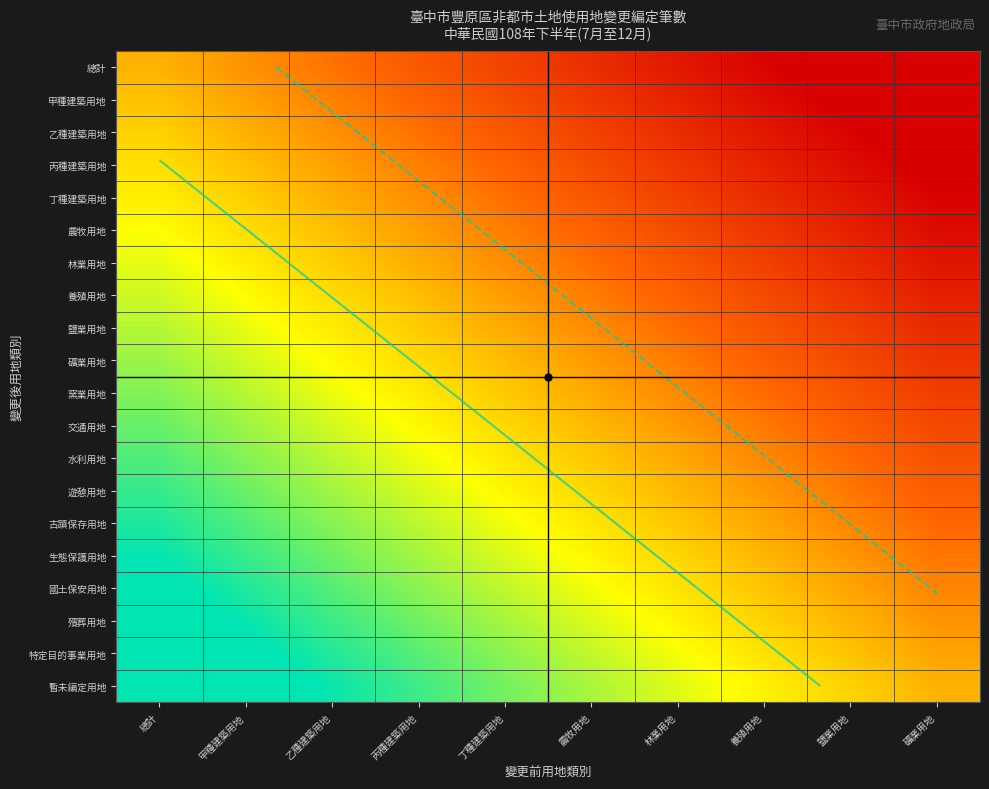

At which category is the sum across all series the highest?

總計